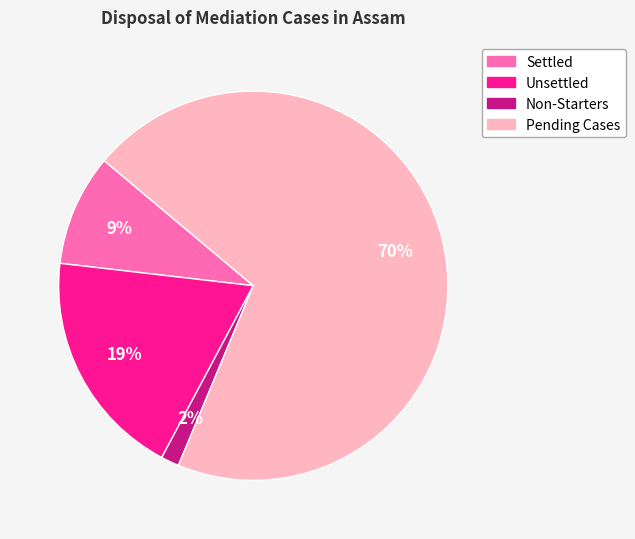

Is the sum of Non-Starters and Unsettled greater than half?

No